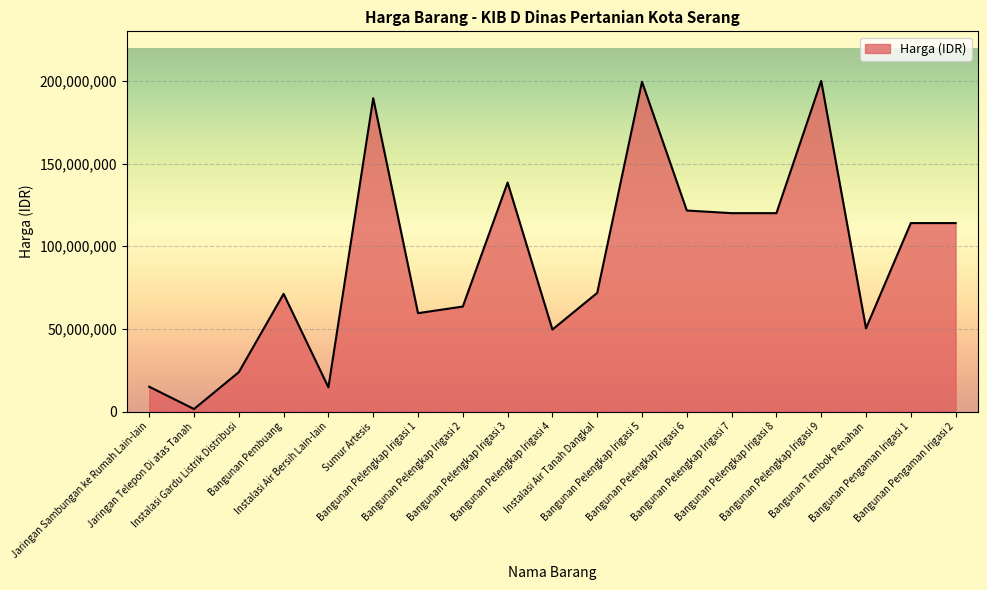

What is the greatest value displayed?

200000000